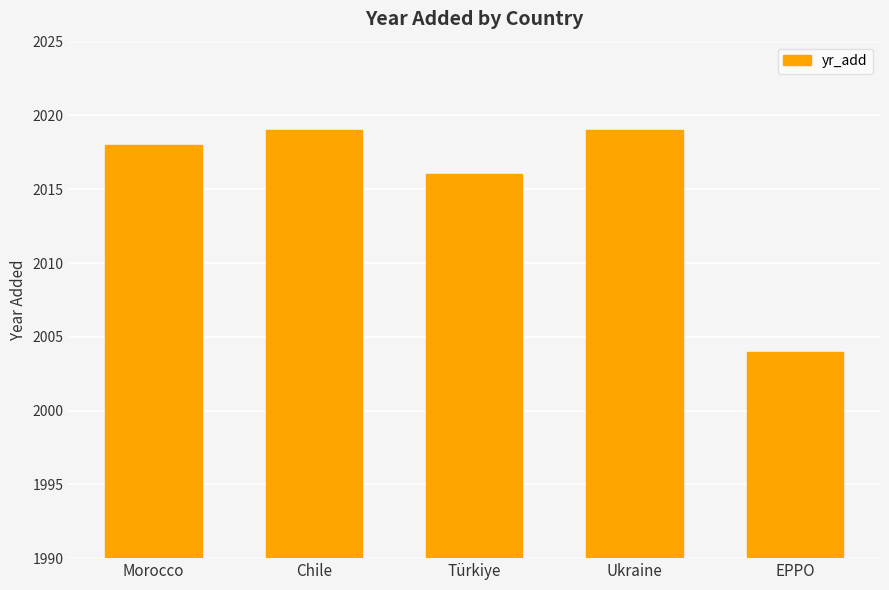

What value does the data have at Morocco, to the nearest 10?

2020